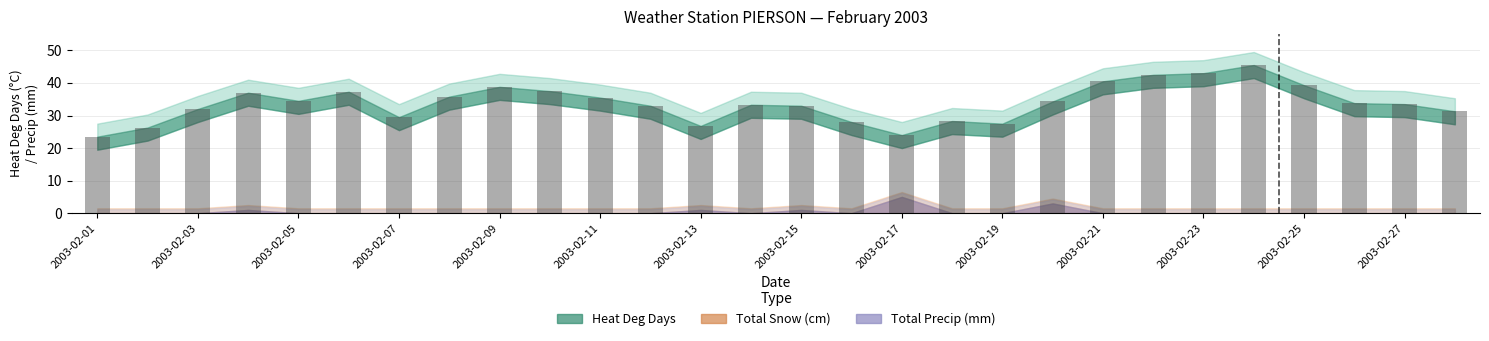

What is the average value?

33.8